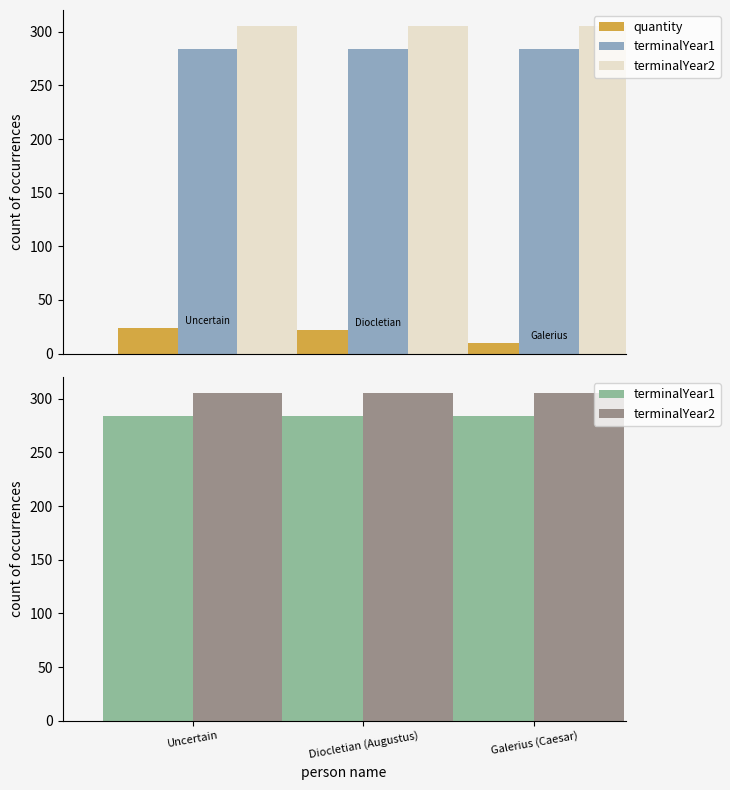

How many quantity values are between 10 and 24?

3